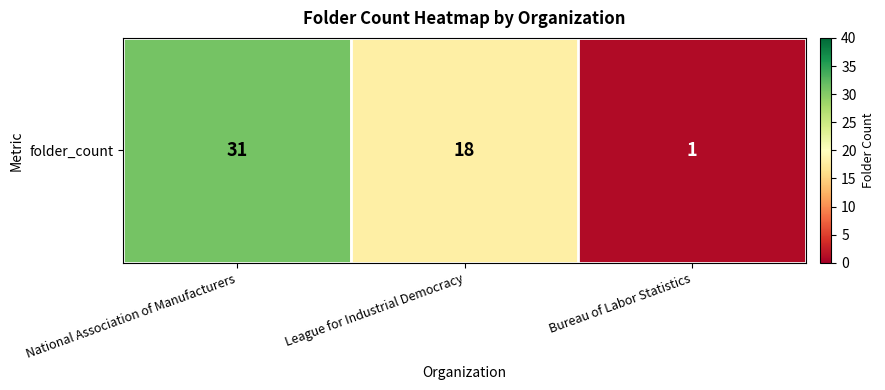

Is it true that the value at National Association of Manufacturers is 15?

False